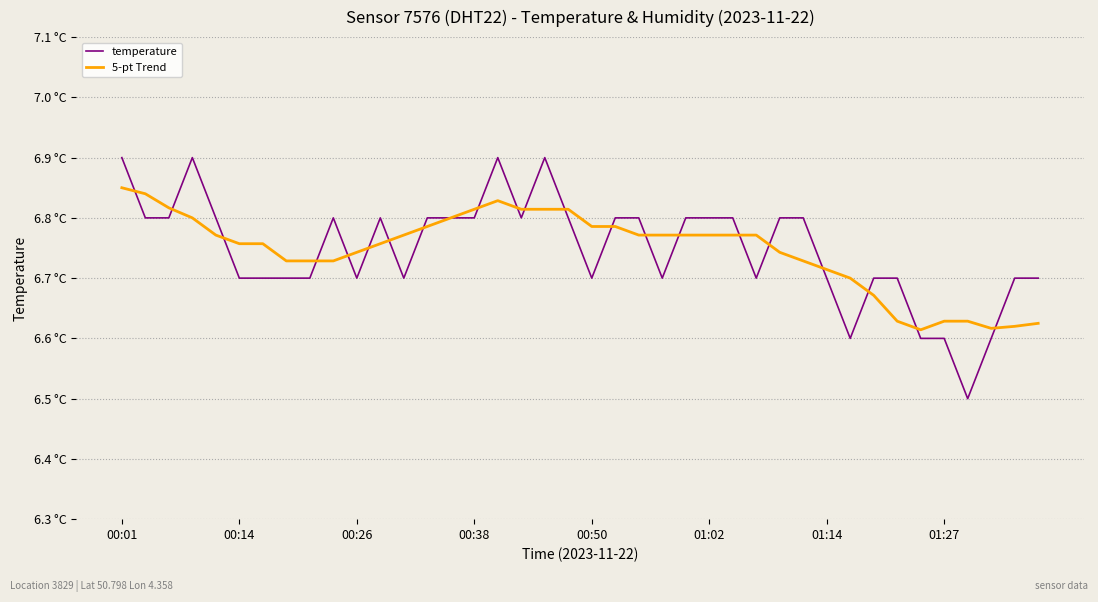

Between which two adjacent categories do 5-pt Trend and temperature first intersect?

00:01 and 00:14